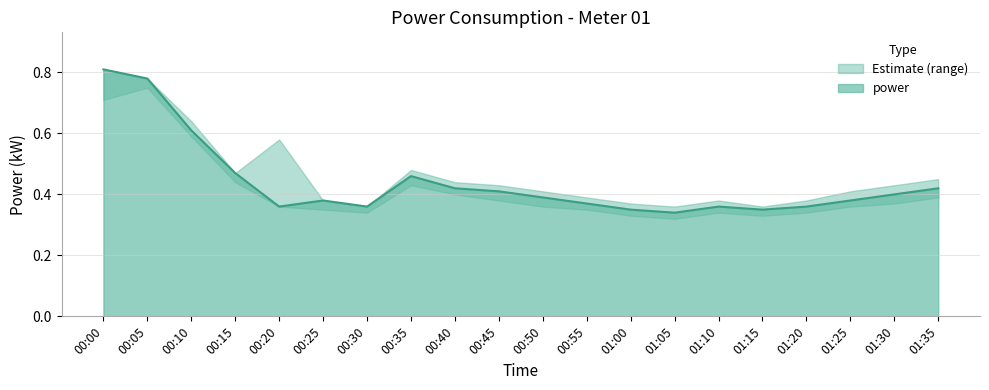

Is the value of power_lower at 01:25 greater than the value of power at 01:20?

No